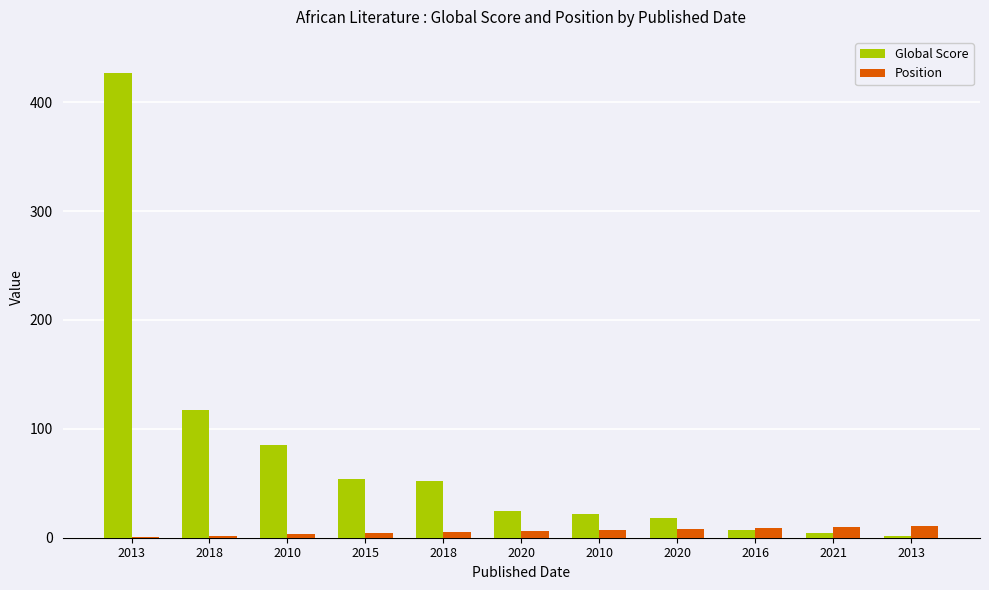

What are all the series names shown in the legend?

Global Score, Position